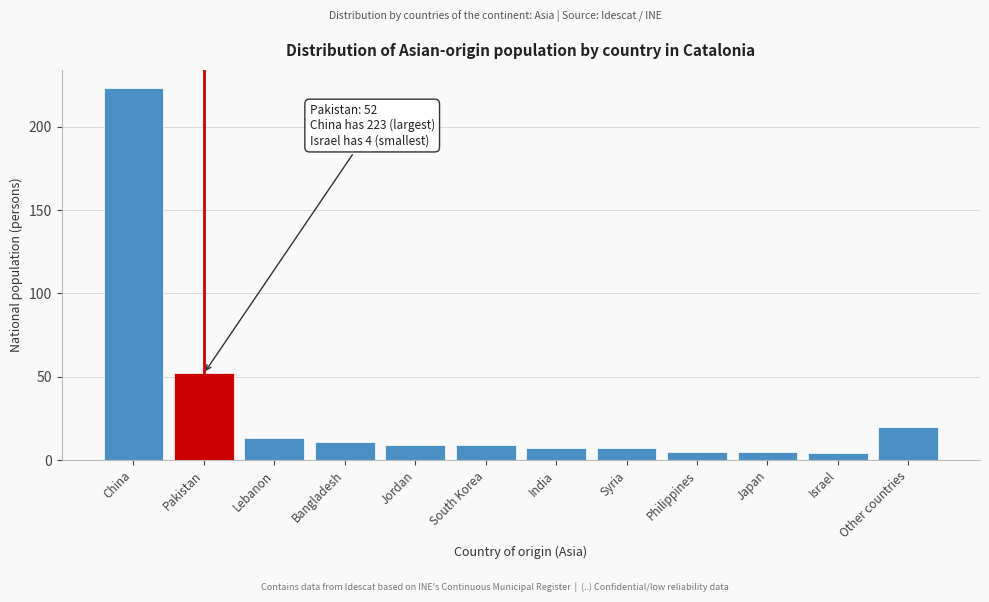

Reading left to right, transcribe all the data shown in this chart.

223	52	13	11	9	9	7	7	5	5	4	20